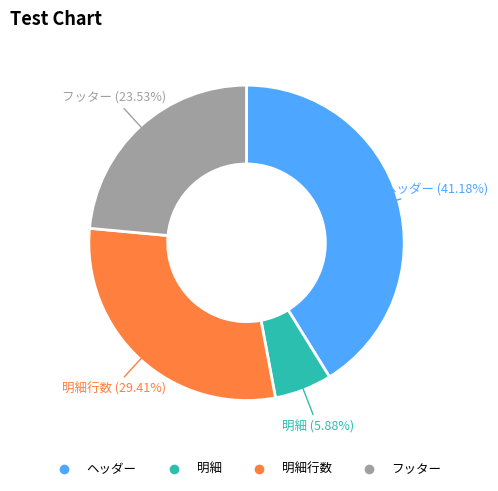

To the nearest percent, what is the difference between the largest and smallest slice percentages?

35%